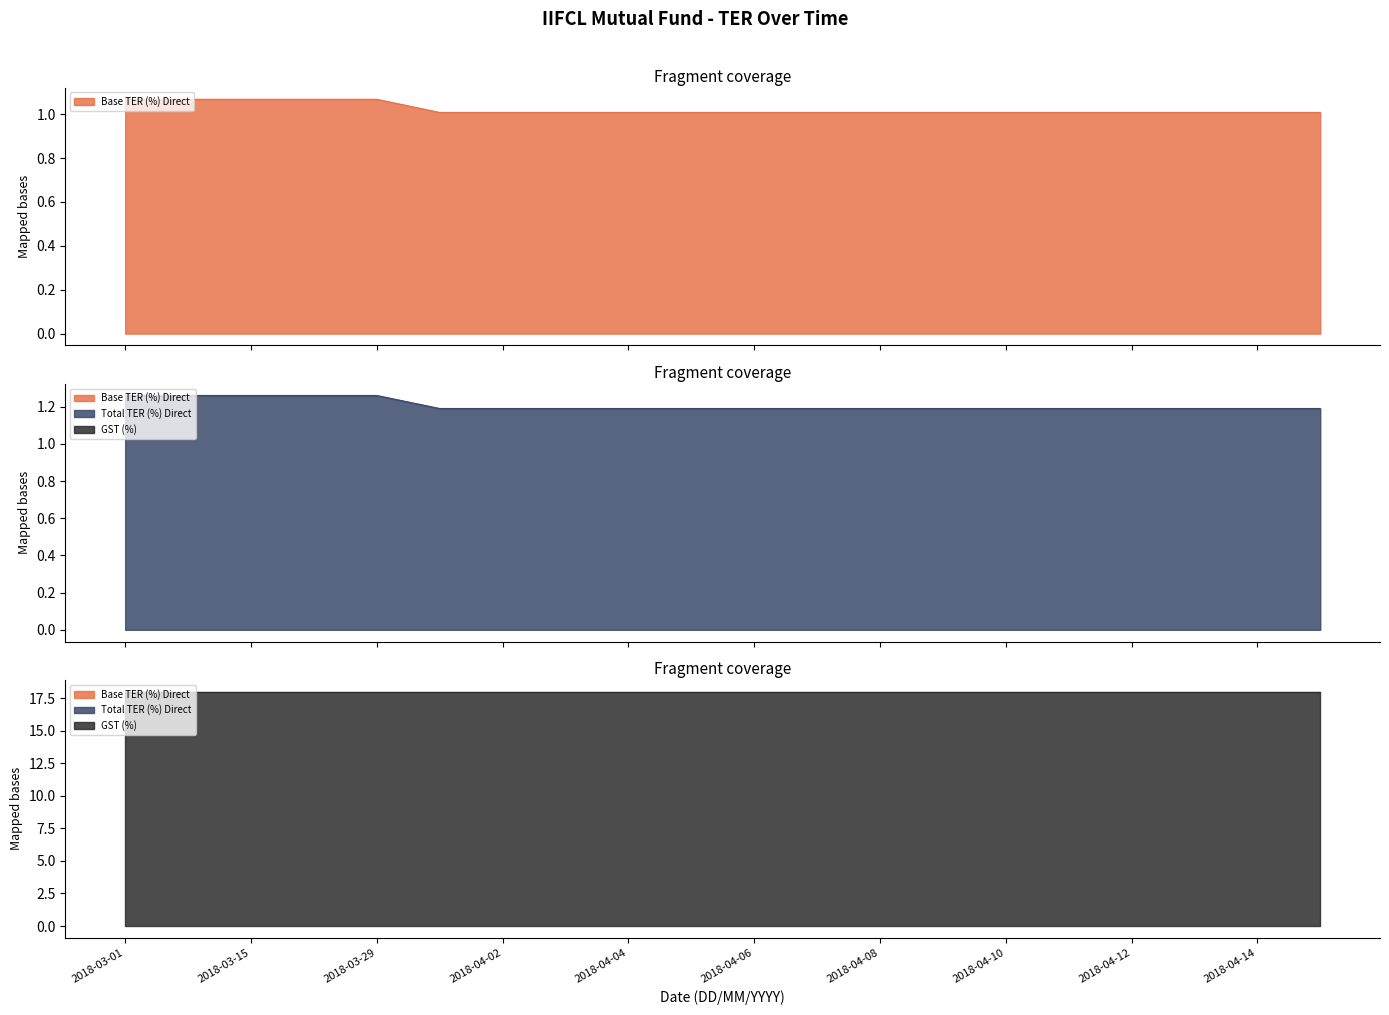

What is the average value of the Total TER (%) Direct series?

1.2